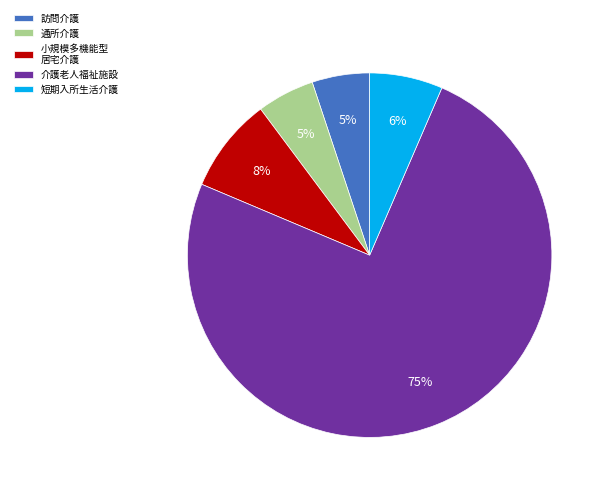

Is the sum of 通所介護 and 短期入所生活介護 greater than half?

No